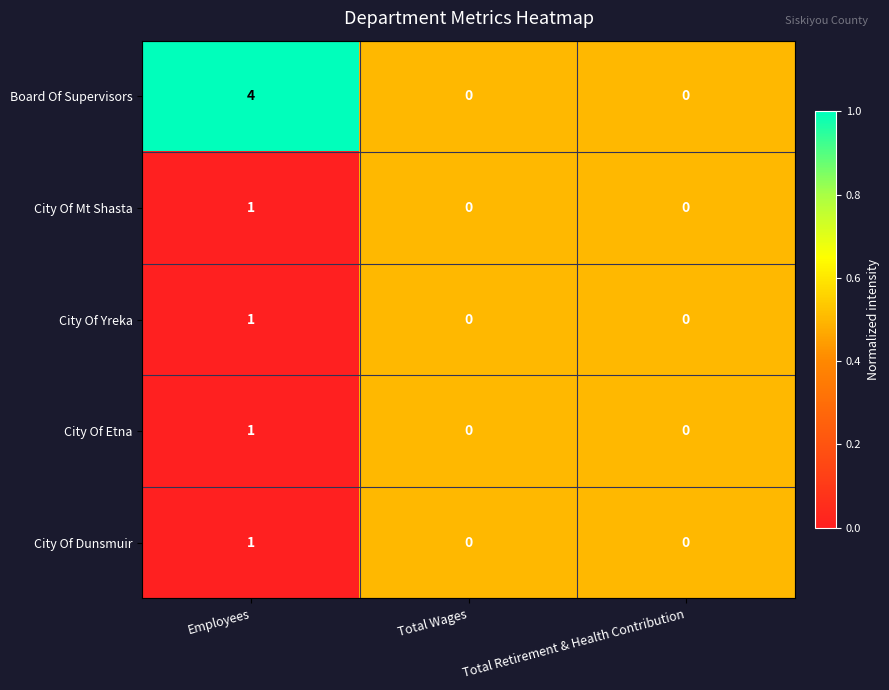

True or false: Board Of Supervisors has a value of 0 at Total Wages.

True